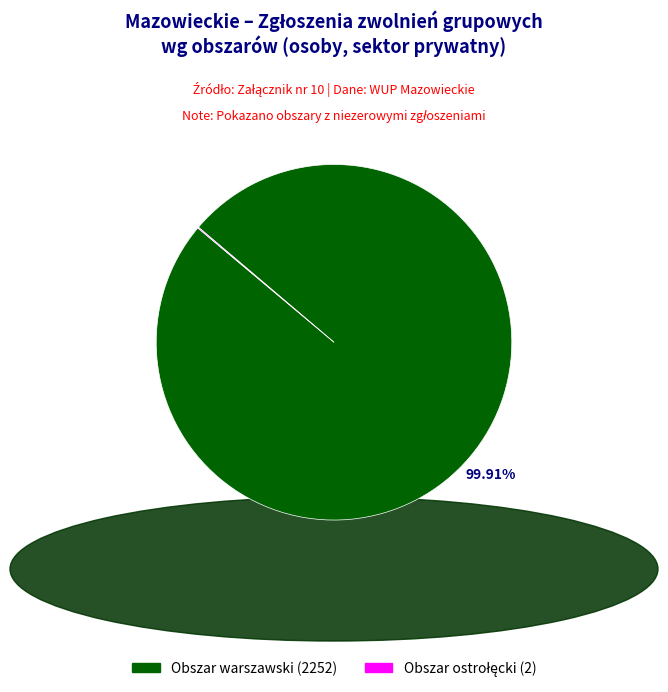

Does any single category account for the majority?

Yes